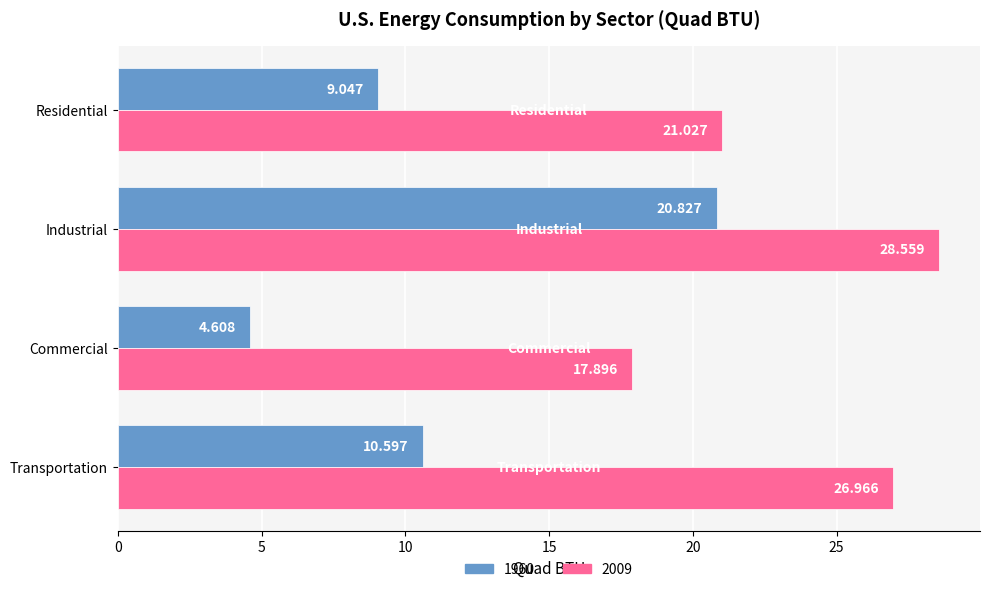

At which label is 1960 closest to 12?

Transportation